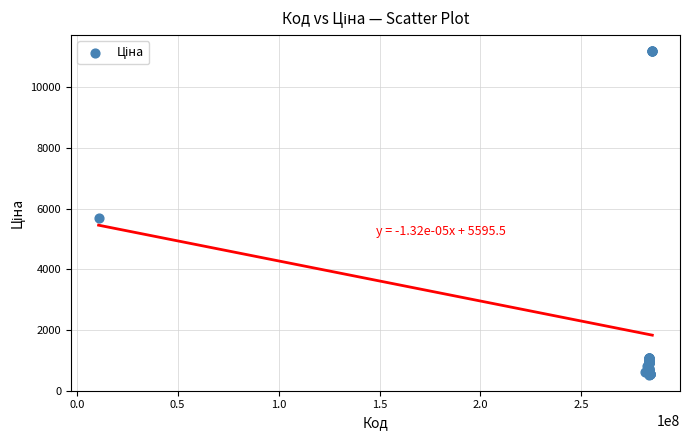

What Y value in the scatter plot is closest to 5859?

5673.8